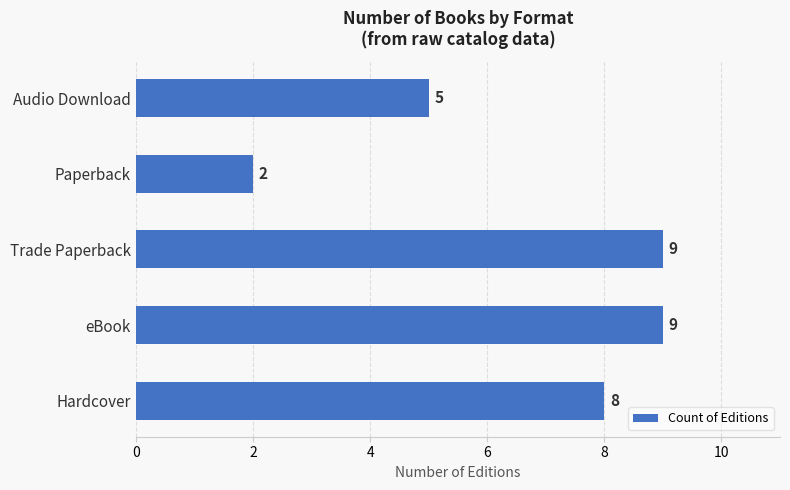

Are the bars horizontal?

Yes